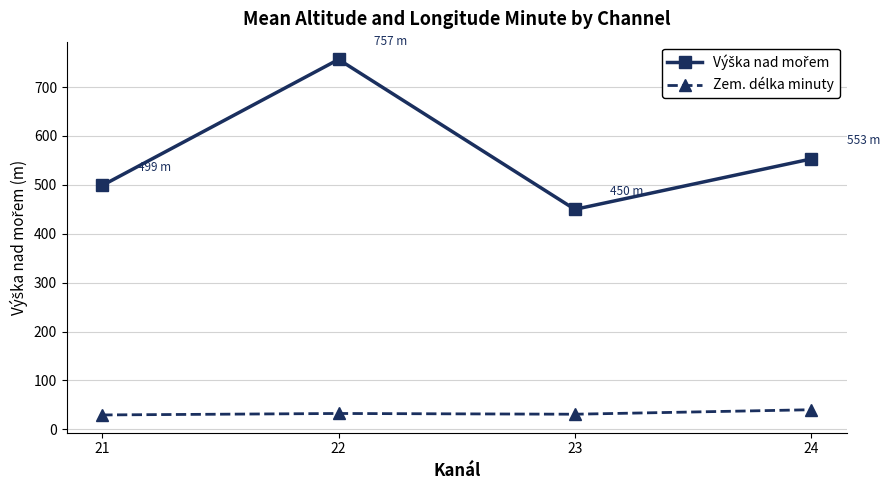

What is the value of the Zem. délka minuty point at the 4th from the left?

40.0